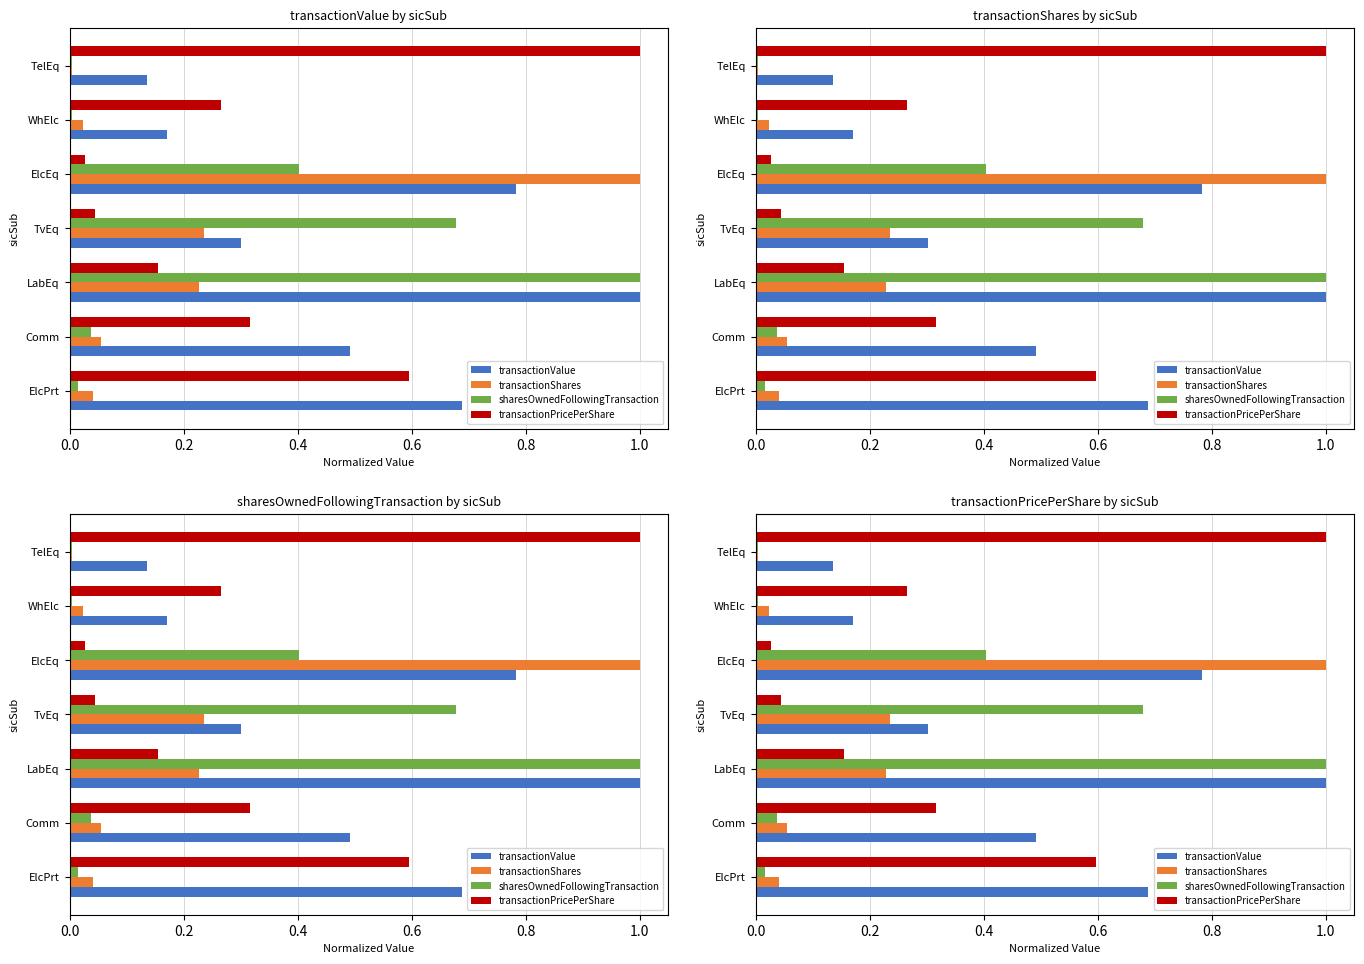

Reading right to left, what are all the values shown in this chart?

transactionValue: 0.1	0.2	0.8	0.3	1.0	0.5	0.7
transactionShares: 0.0	0.0	1.0	0.2	0.2	0.1	0.0
sharesOwnedFollowingTransaction: 0.0	0.0	0.4	0.7	1.0	0.0	0.0
transactionPricePerShare: 1.0	0.3	0.0	0.0	0.2	0.3	0.6